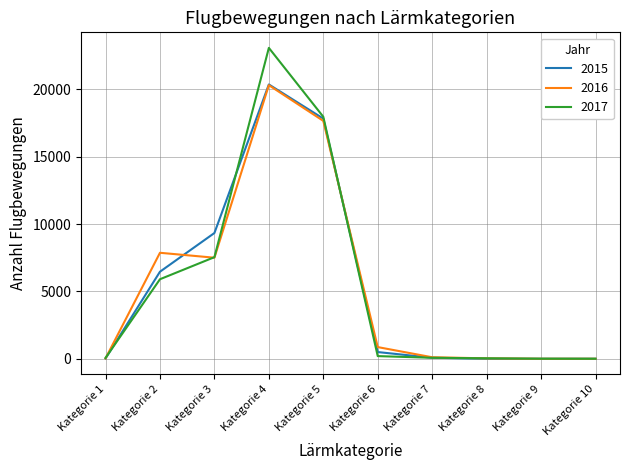

What is the highest value of the 2015 series?

20372